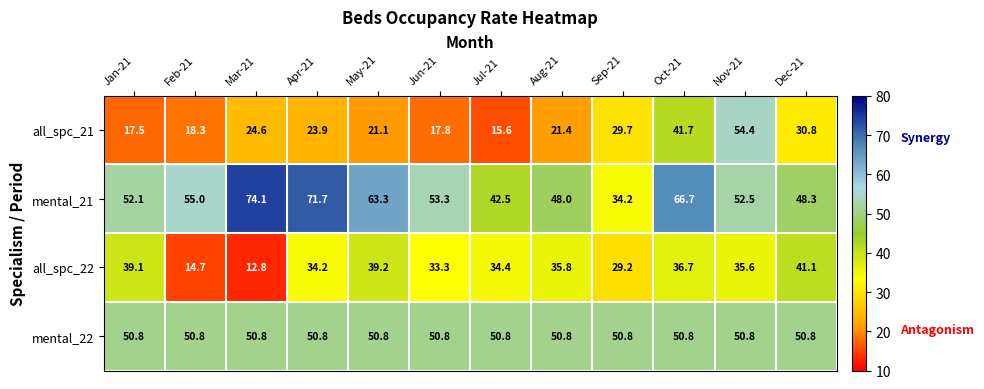

How many categories are shown in the chart?

12